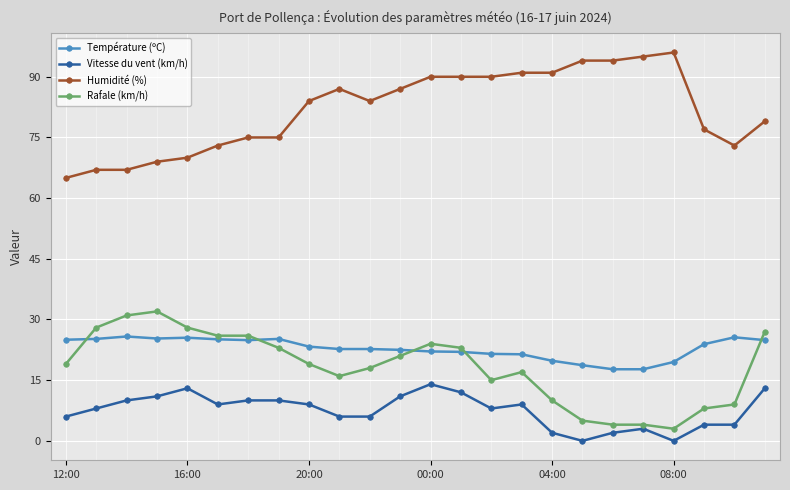

How many series are shown in this chart?

4